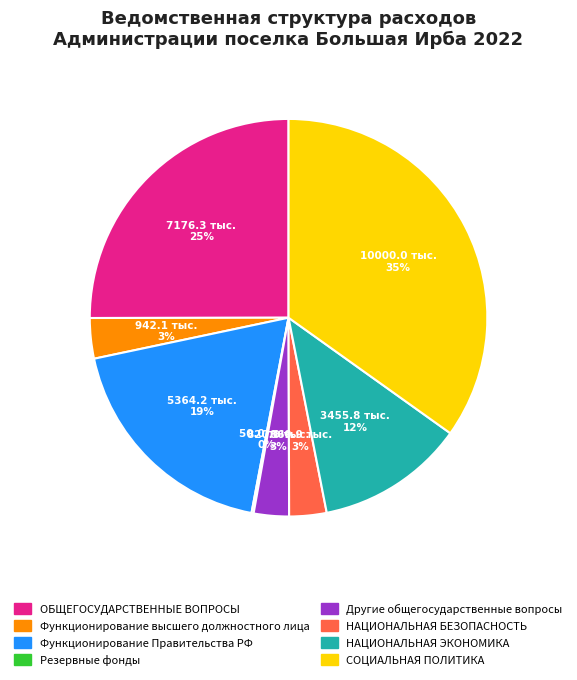

To the nearest percent, what is the difference between the largest and smallest slice percentages?

35%